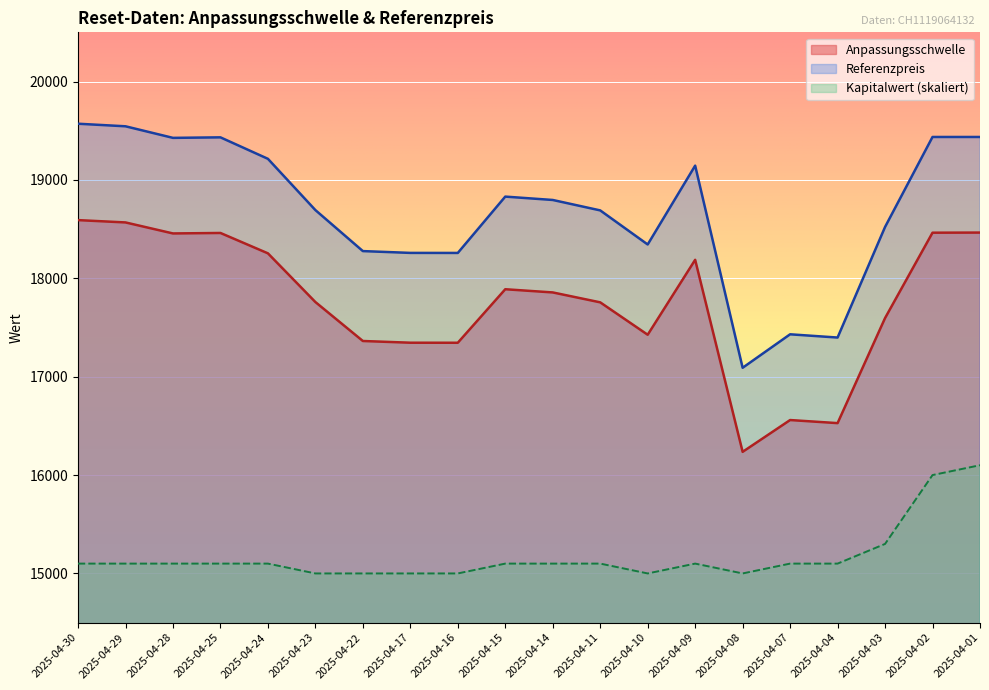

How many lines are shown in the chart?

3